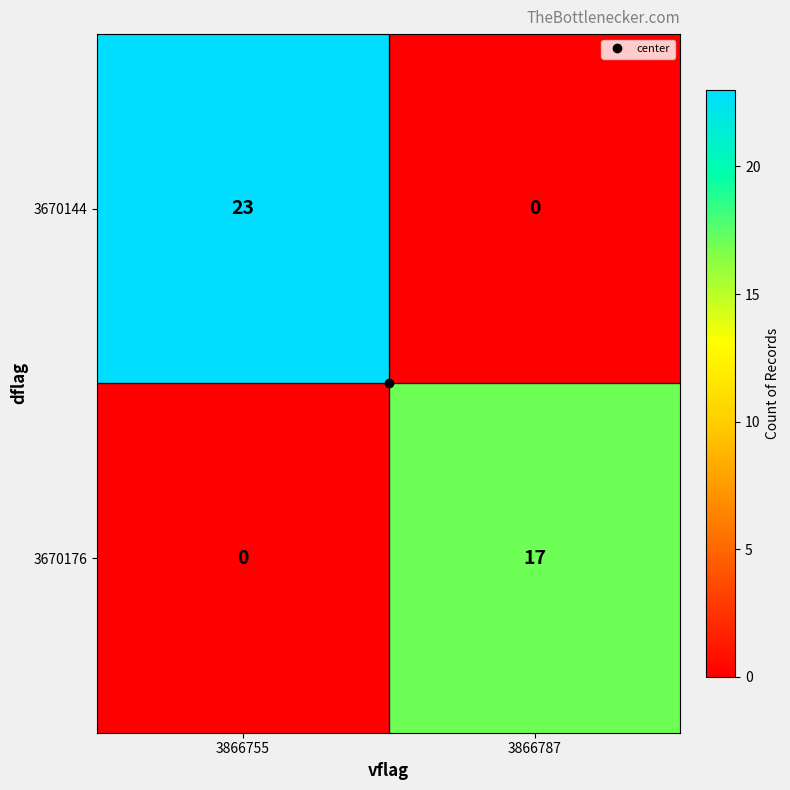

What is the total value across all series at 3866787?

17